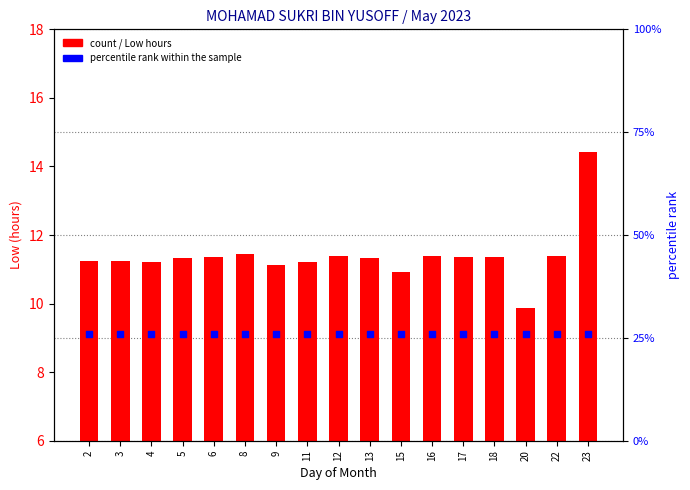

Which series has the largest total across all categories?

Low (hours)